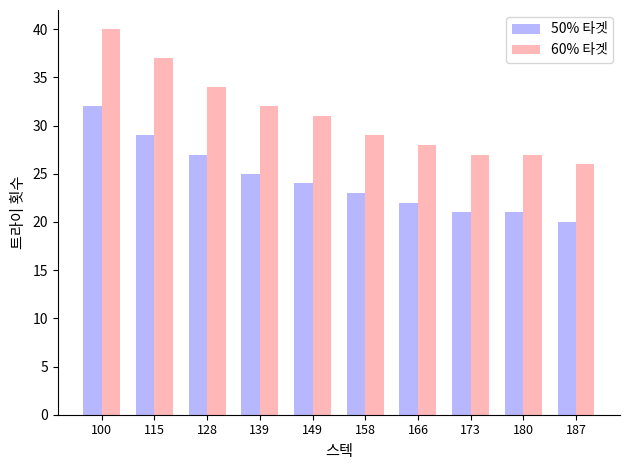

What are all the series names shown in the legend?

50% 타겟, 60% 타겟